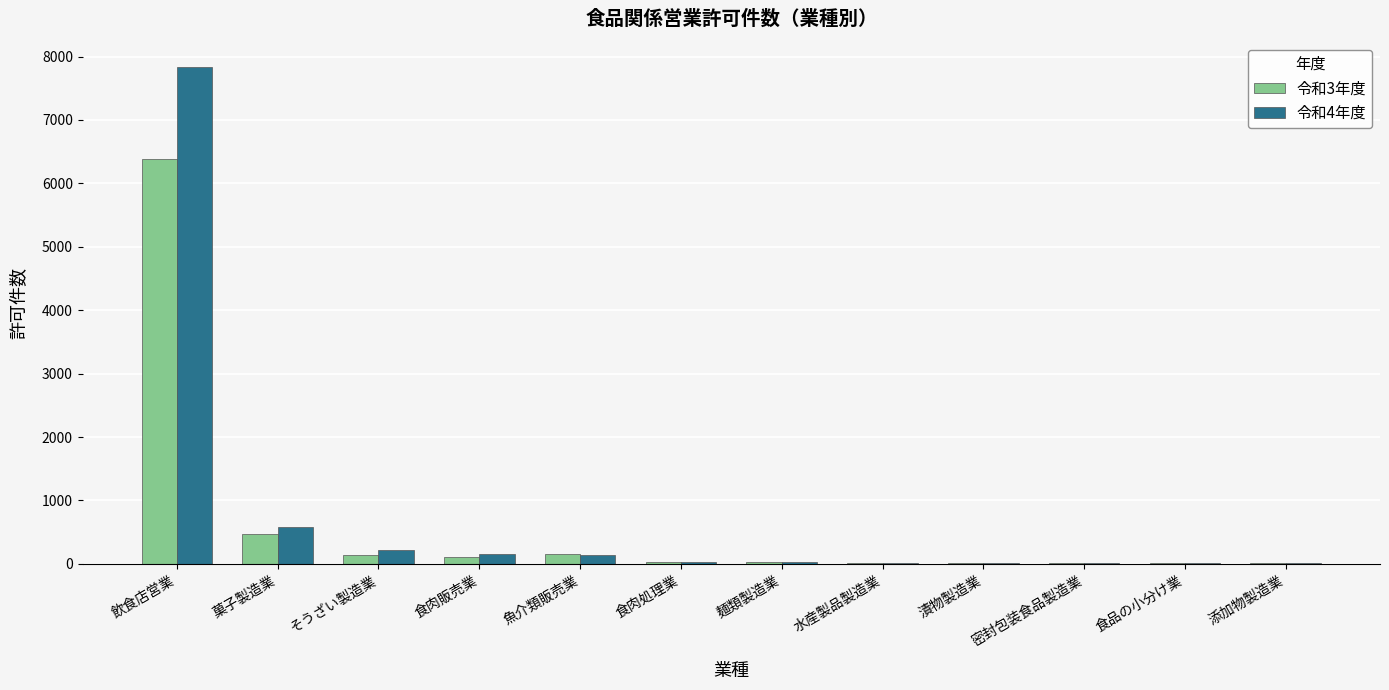

Is it true that 令和3年度 equals 23 at 食肉処理業?

True